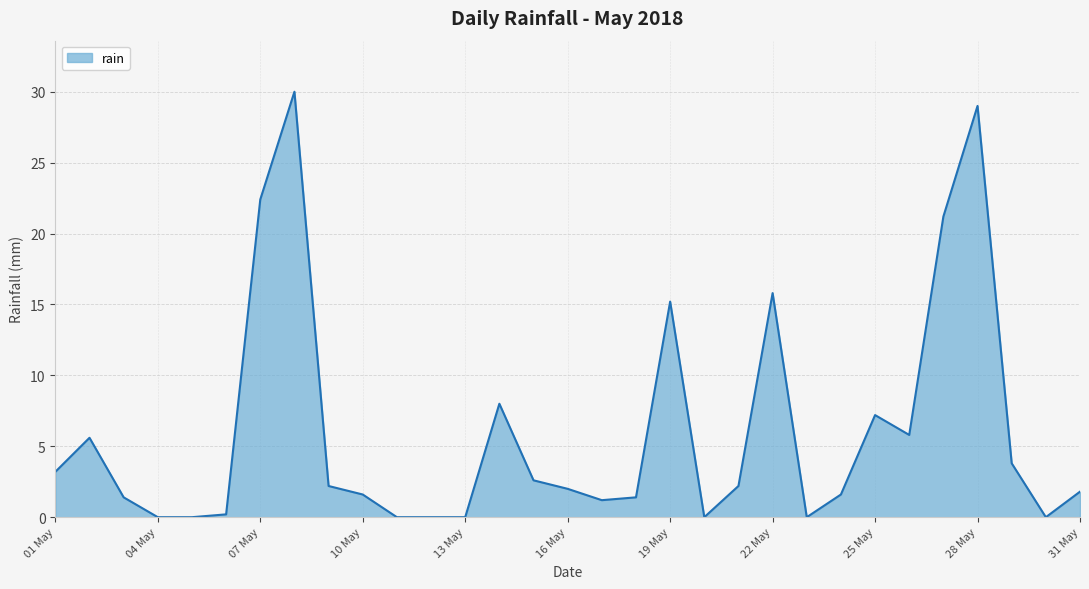

What is the maximum value shown in the chart?

30.0